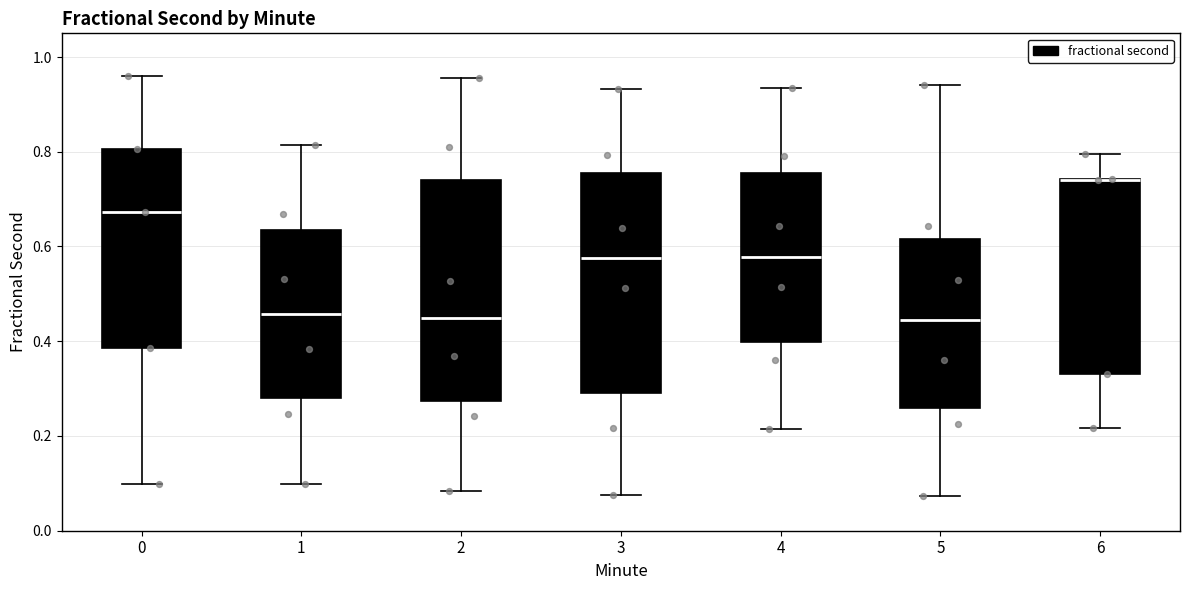

Reading left to right, read every box against the y-axis: the position of its median line, the range the box covers, and the ends of its whiskers. The values are not printed on the chart, so give them approximately, as read against the axis.

0: median 0.68, box 0.38 to 0.80, whiskers 0.10 to 0.96
1: median 0.46, box 0.28 to 0.64, whiskers 0.10 to 0.82
2: median 0.44, box 0.28 to 0.74, whiskers 0.08 to 0.96
3: median 0.58, box 0.30 to 0.76, whiskers 0.08 to 0.94
4: median 0.58, box 0.40 to 0.76, whiskers 0.22 to 0.94
5: median 0.44, box 0.26 to 0.62, whiskers 0.08 to 0.94
6: median 0.74 (drawn on the box's upper edge), box 0.34 to 0.74, whiskers 0.22 to 0.80